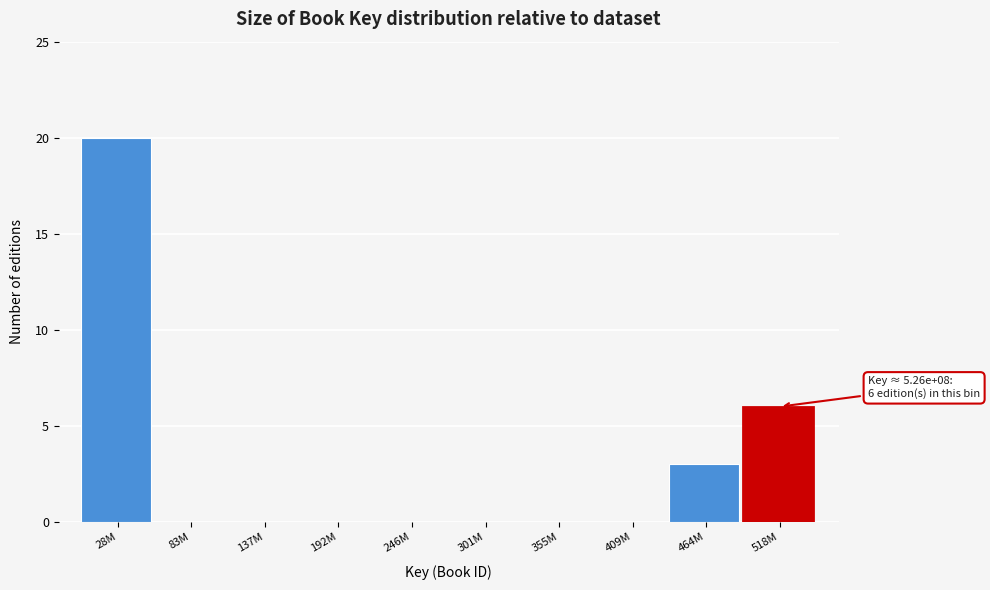

Reading left to right, what are all the values shown in this chart?

28M=20	83M=0	137M=0	192M=0	246M=0	301M=0	355M=0	409M=0	464M=3	518M=6